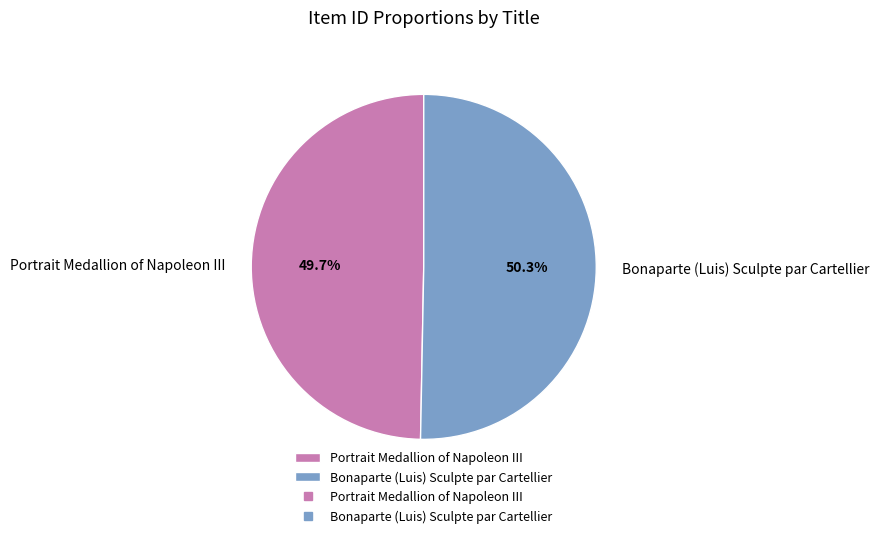

To the nearest percent, what is the average slice percentage?

50%